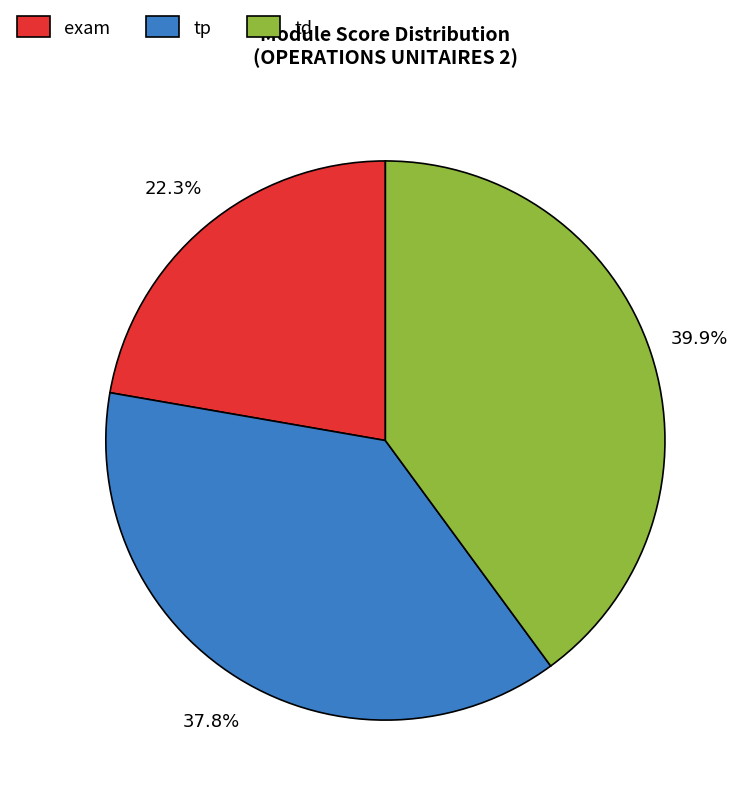

How many segments does this pie chart have?

3